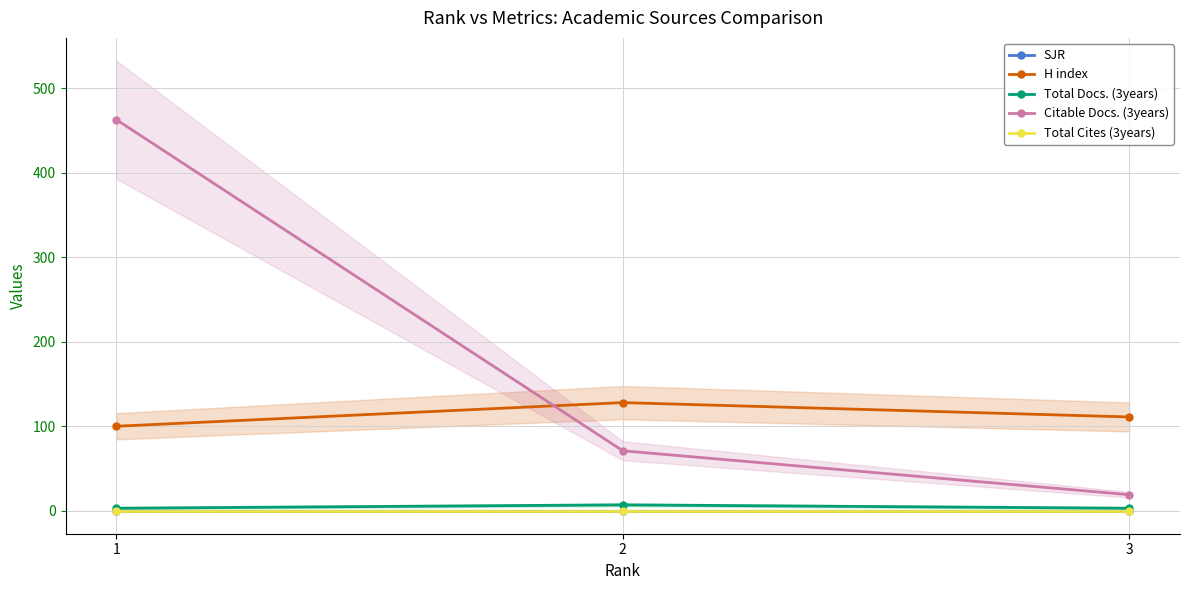

How many lines are shown in the chart?

5